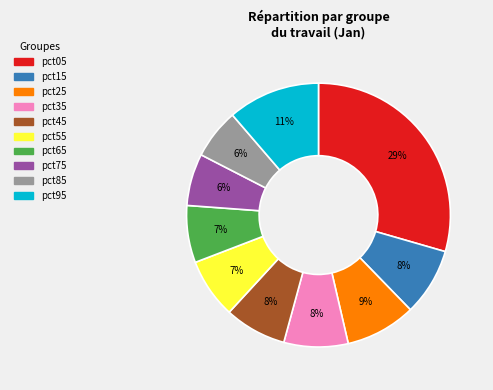

To the nearest percent, what is the difference between the largest and smallest slice percentages?

23%